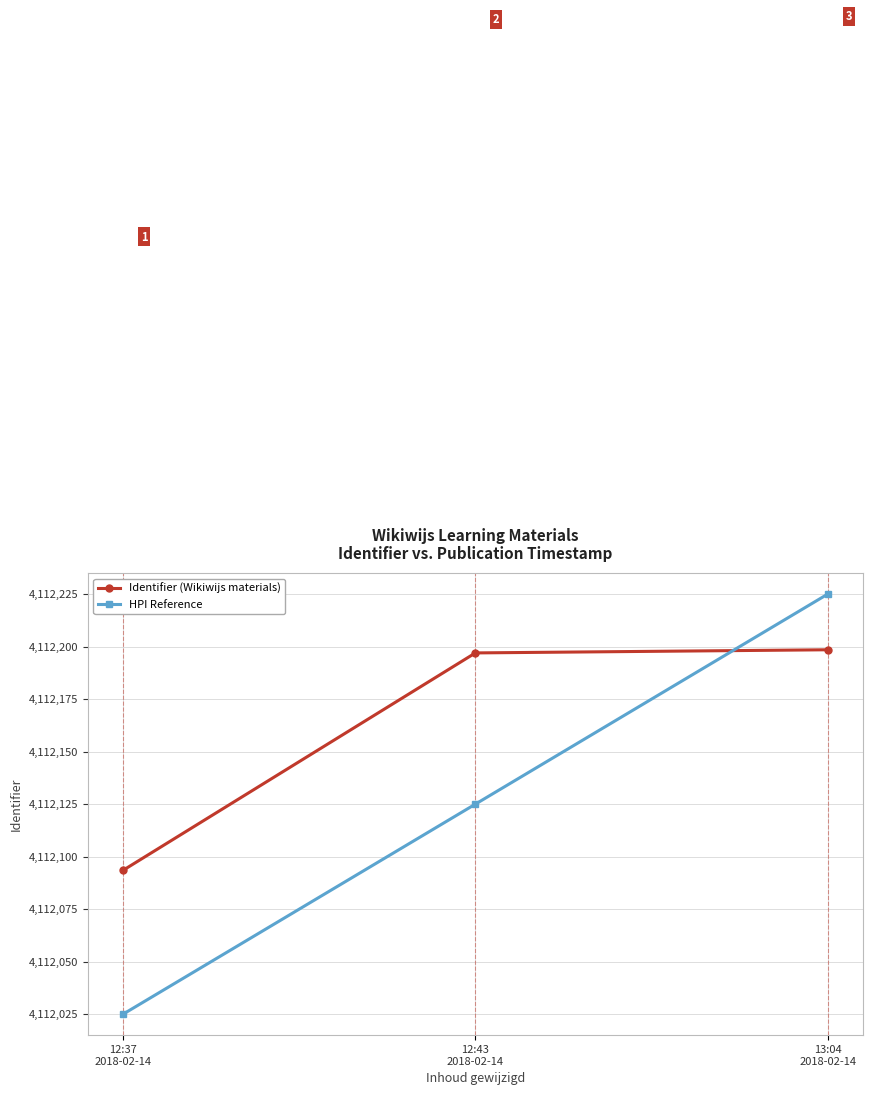

At which category is the sum across all series the highest?

13:04
2018-02-14